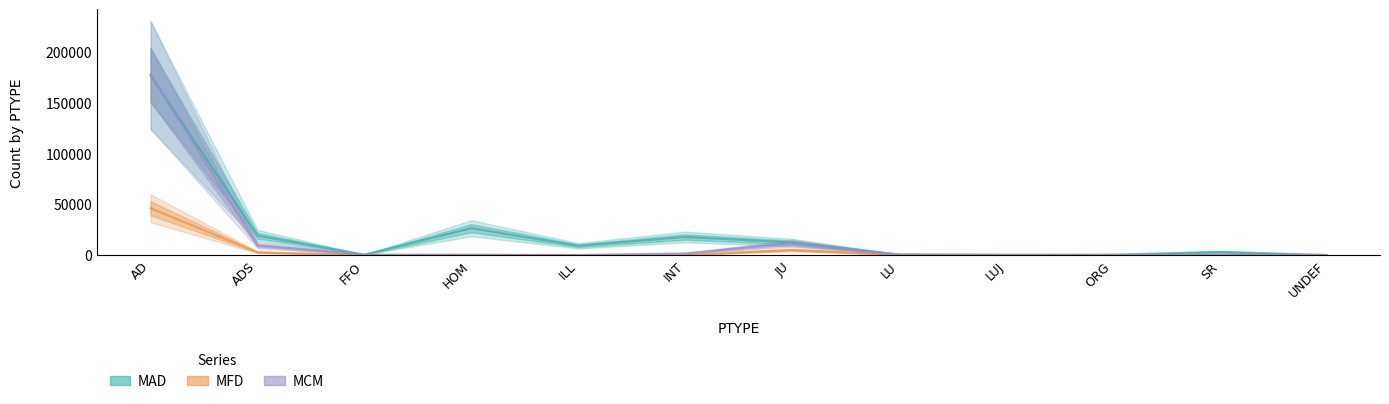

True or false: MAD has a value of 296 at ORG.

True